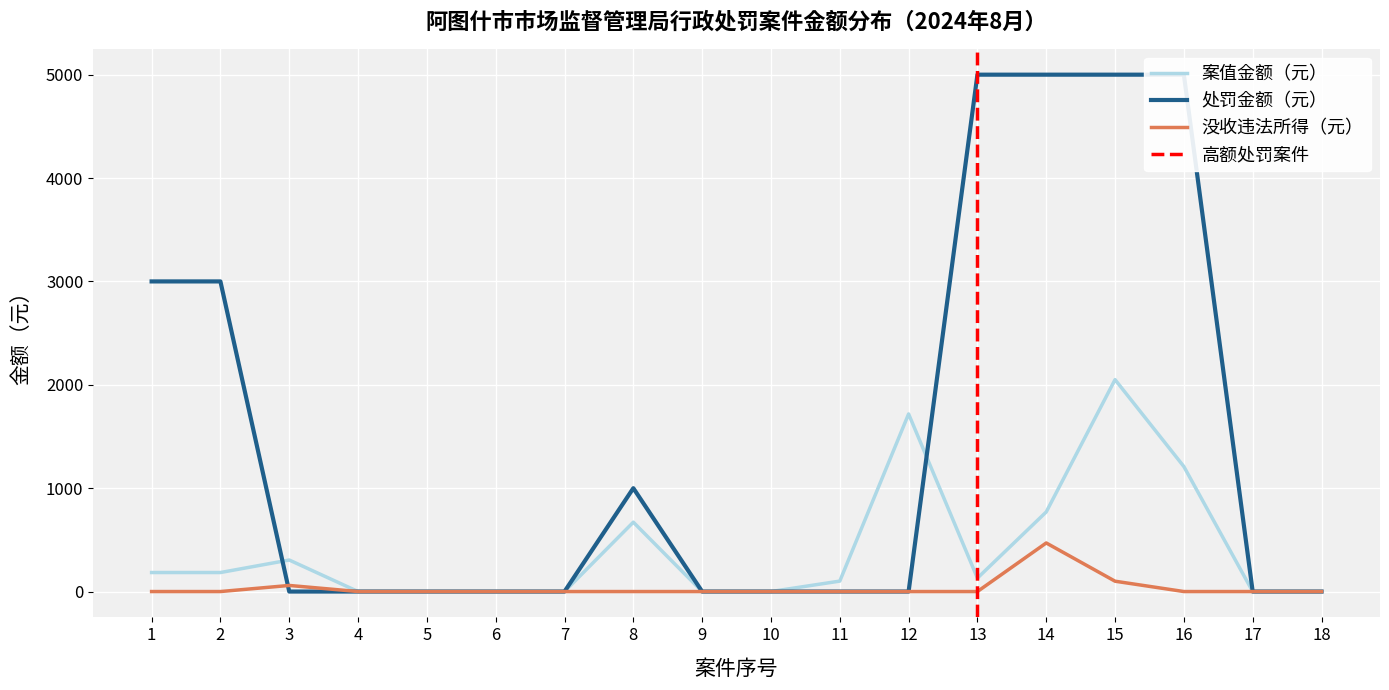

Reading left to right, extract all data points from this chart.

案值金额（元）: 1=184	2=184	3=305	4=0	5=0	6=0	7=0	8=671	9=0	10=0	11=101	12=1718	13=130	14=770	15=2050	16=1209	17=0	18=0
处罚金额（元）: 1=3000	2=3000	3=0	4=0	5=0	6=0	7=0	8=1000	9=0	10=0	11=0	12=0	13=5000	14=5000	15=5000	16=5000	17=0	18=0
没收违法所得（元）: 1=0	2=0	3=59	4=0	5=0	6=0	7=0	8=0	9=0	10=0	11=0	12=0	13=0	14=470	15=100	16=0	17=0	18=0